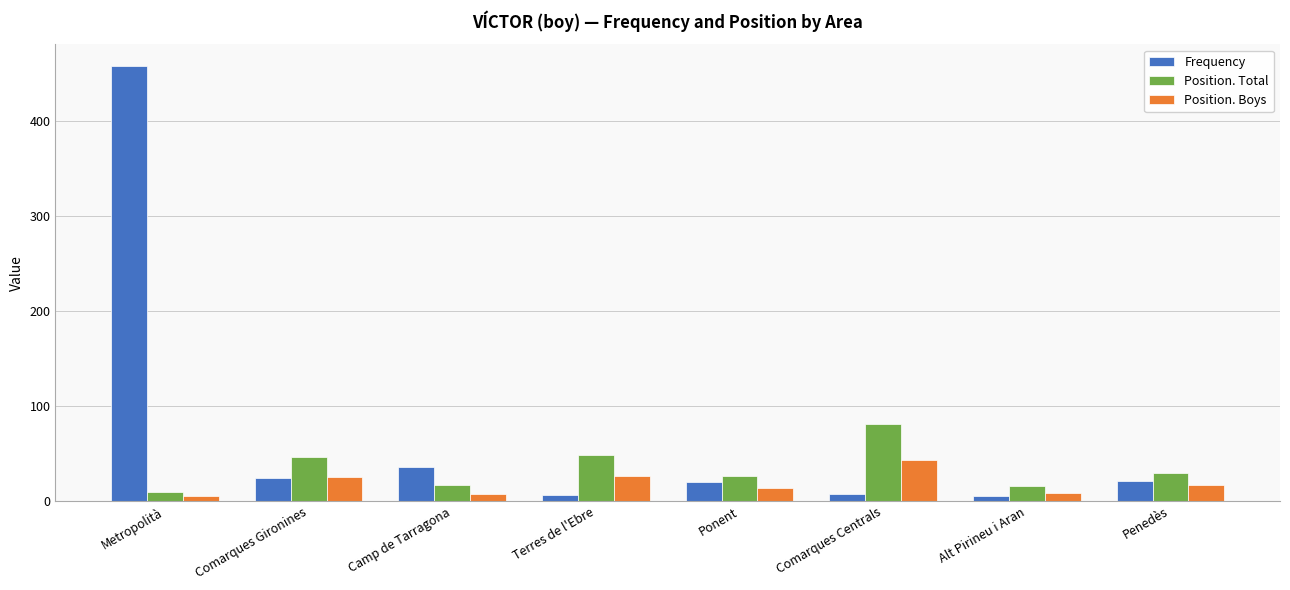

What are all the series names shown in the legend?

Frequency, Position. Total, Position. Boys